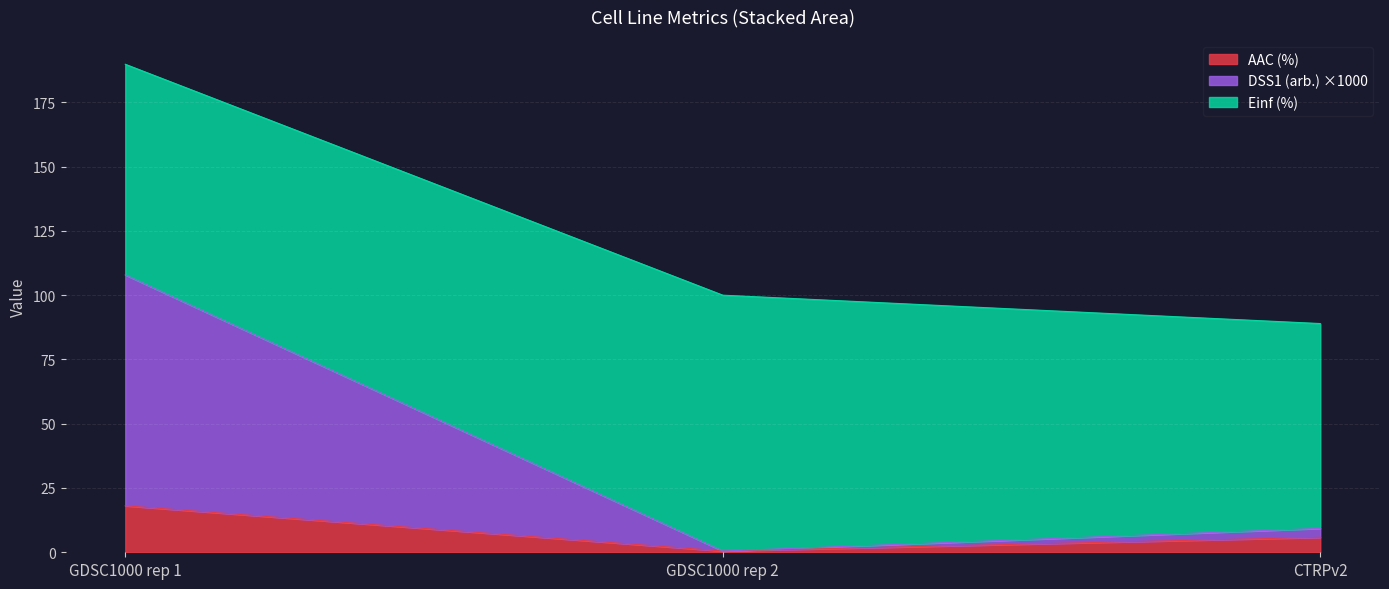

How many categories are shown in the chart?

3